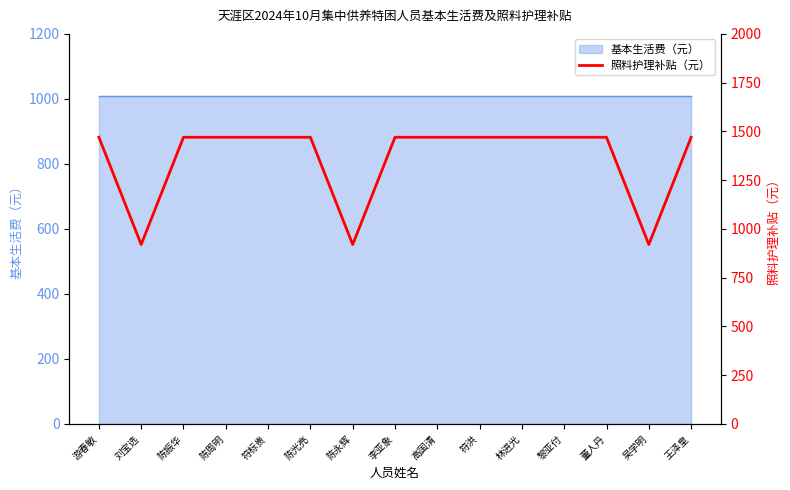

The value at 刘宝选 is 383. True or false?

False